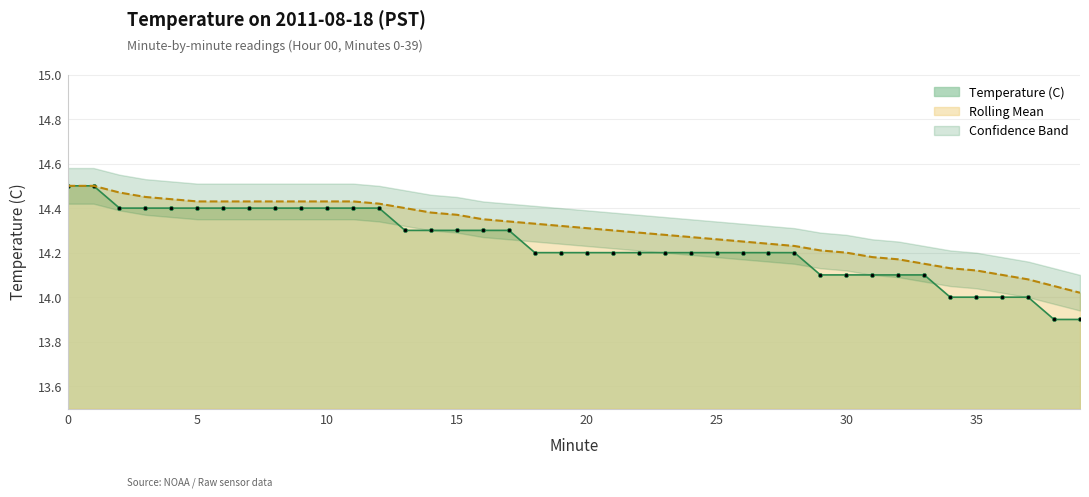

Reading left to right, extract all data points from this chart.

Temperature (C): 14.5	14.5	14.4	14.4	14.4	14.4	14.4	14.4	14.4	14.4	14.4	14.4	14.4	14.3	14.3	14.3	14.3	14.3	14.2	14.2	14.2	14.2	14.2	14.2	14.2	14.2	14.2	14.2	14.2	14.1	14.1	14.1	14.1	14.1	14.0	14.0	14.0	14.0	13.9	13.9
Rolling Mean: 14.5	14.5	14.5	14.4	14.4	14.4	14.4	14.4	14.4	14.4	14.4	14.4	14.4	14.4	14.4	14.4	14.3	14.3	14.3	14.3	14.3	14.3	14.3	14.3	14.3	14.3	14.2	14.2	14.2	14.2	14.2	14.2	14.2	14.2	14.1	14.1	14.1	14.1	14.1	14.0